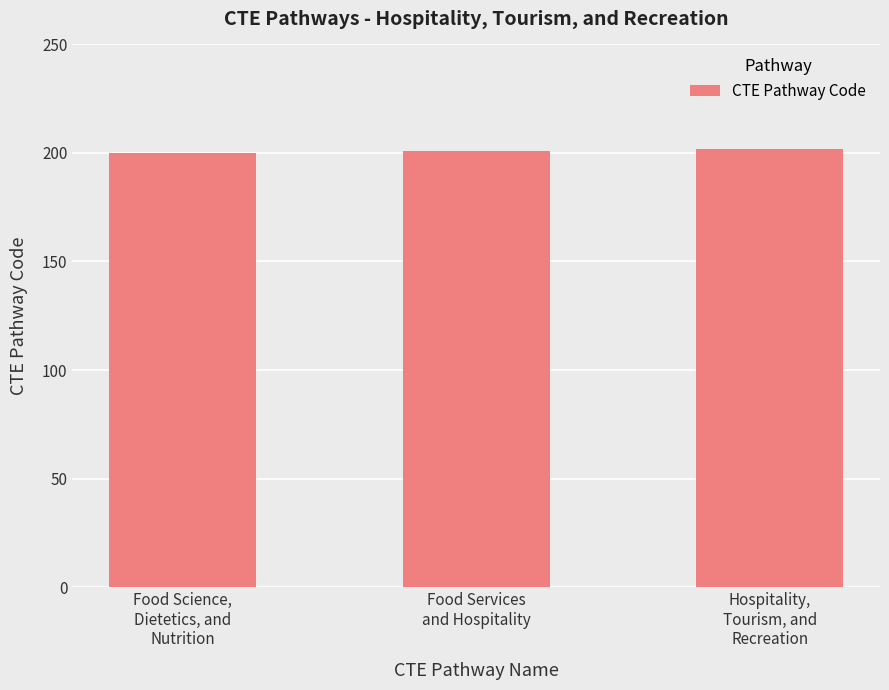

What is the difference between the maximum and second lowest values?

1